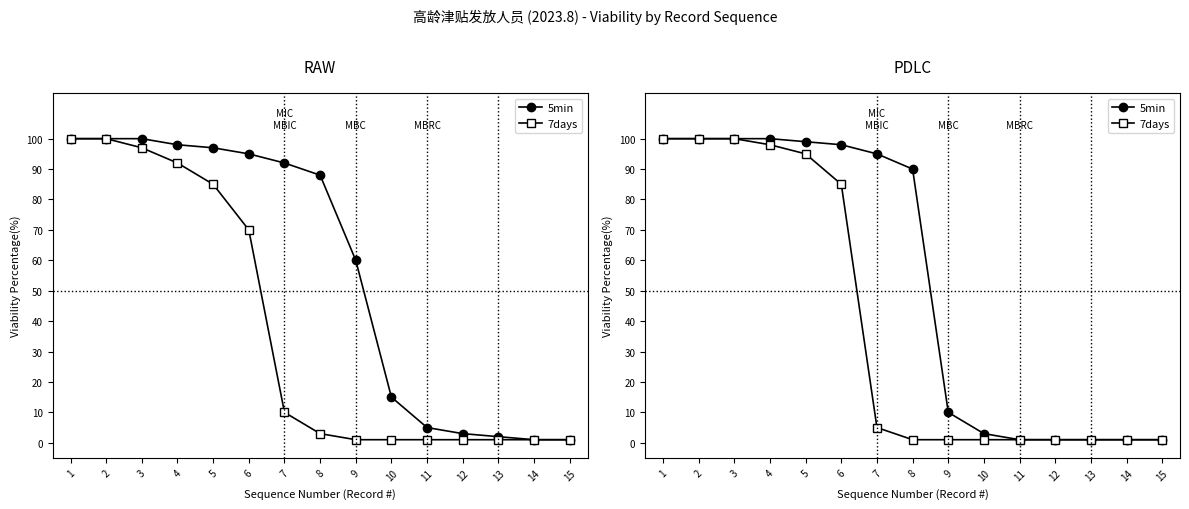

Which series has the largest total across all categories?

5min